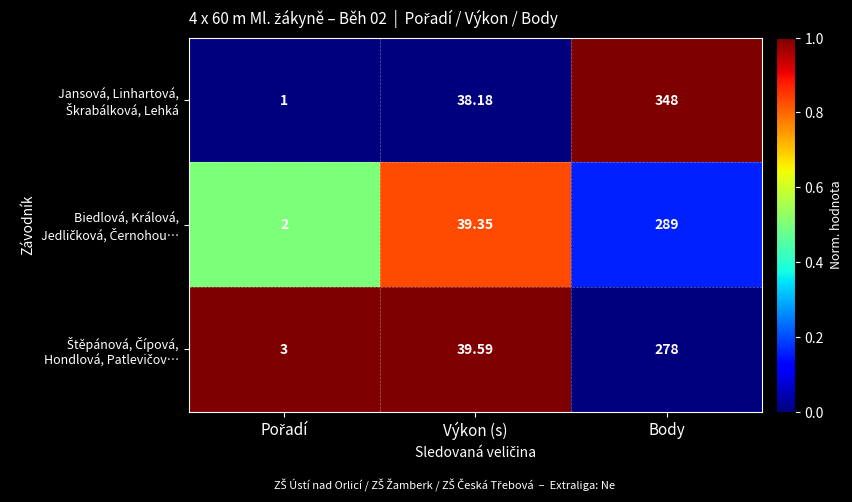

At which category is the sum across all series the highest?

Body